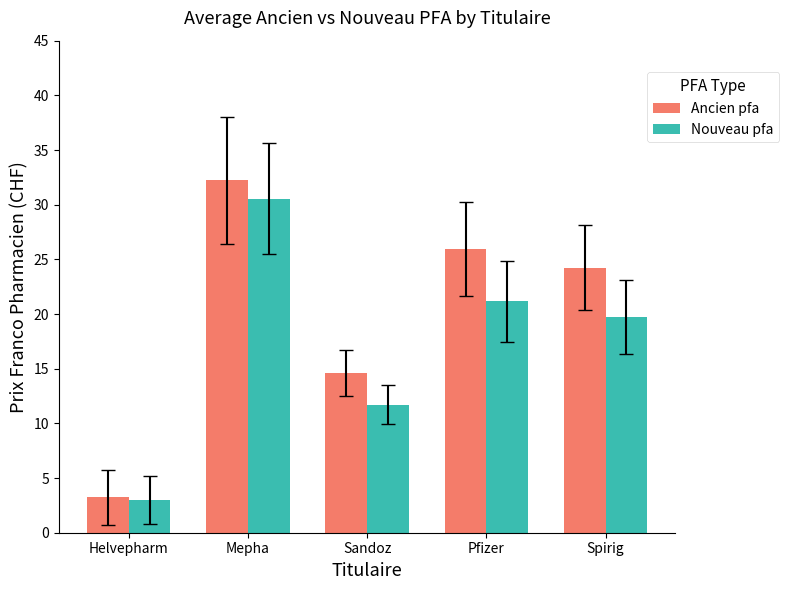

What is the sum of the Ancien pfa values at Spirig and Sandoz?

38.8